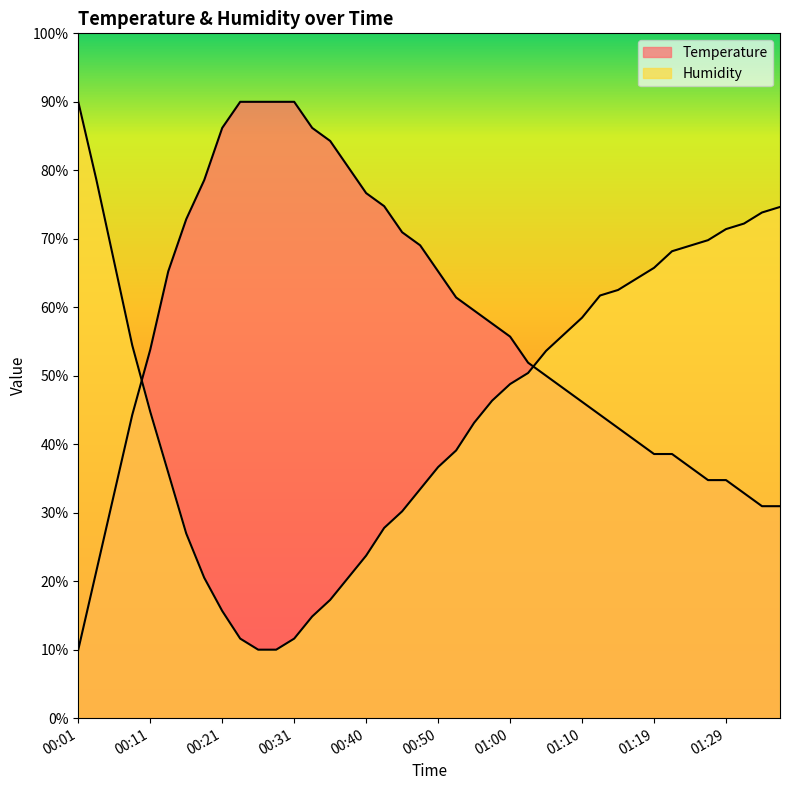

What is the maximum value shown in the chart?

90.0